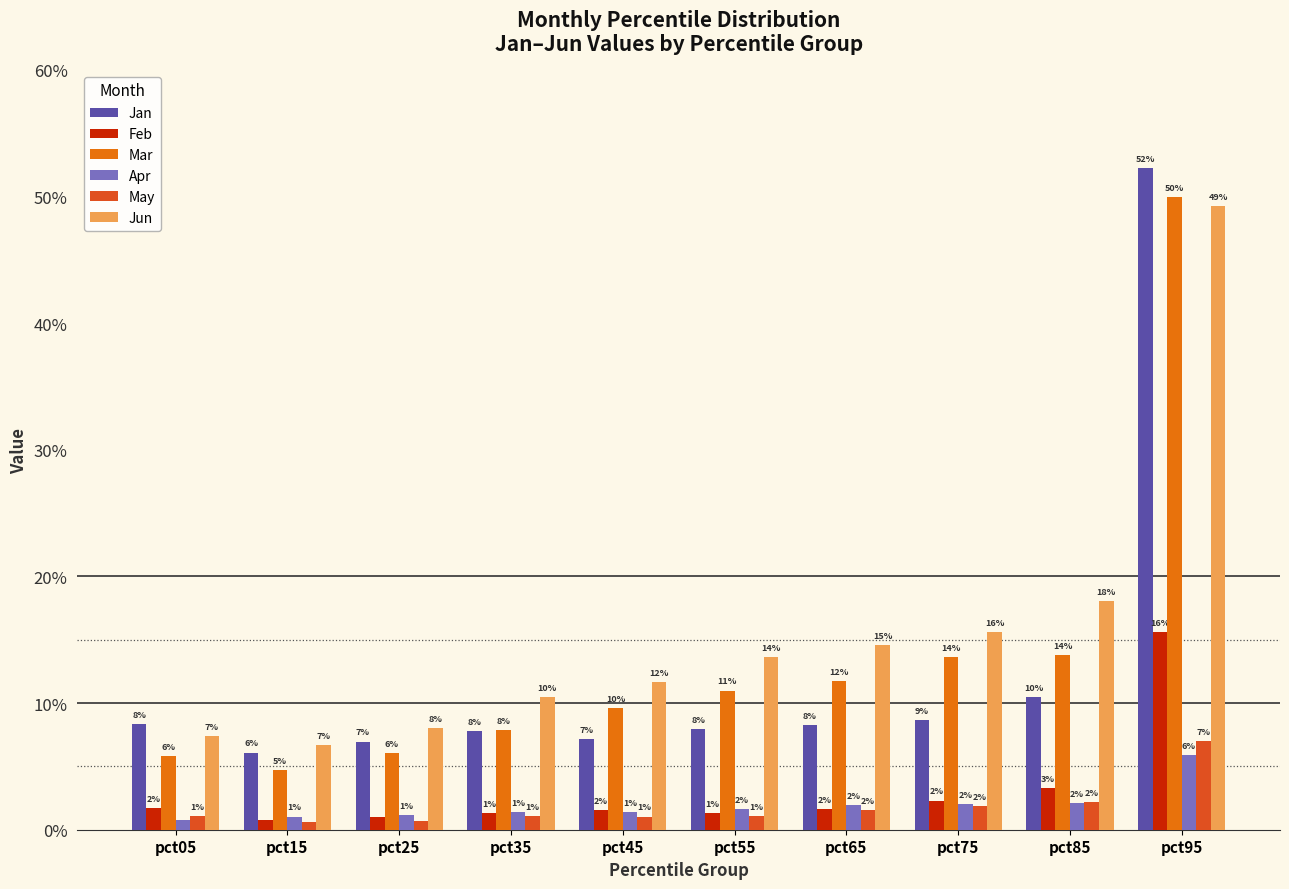

What are all the series names shown in the legend?

Jan, Feb, Mar, Apr, May, Jun